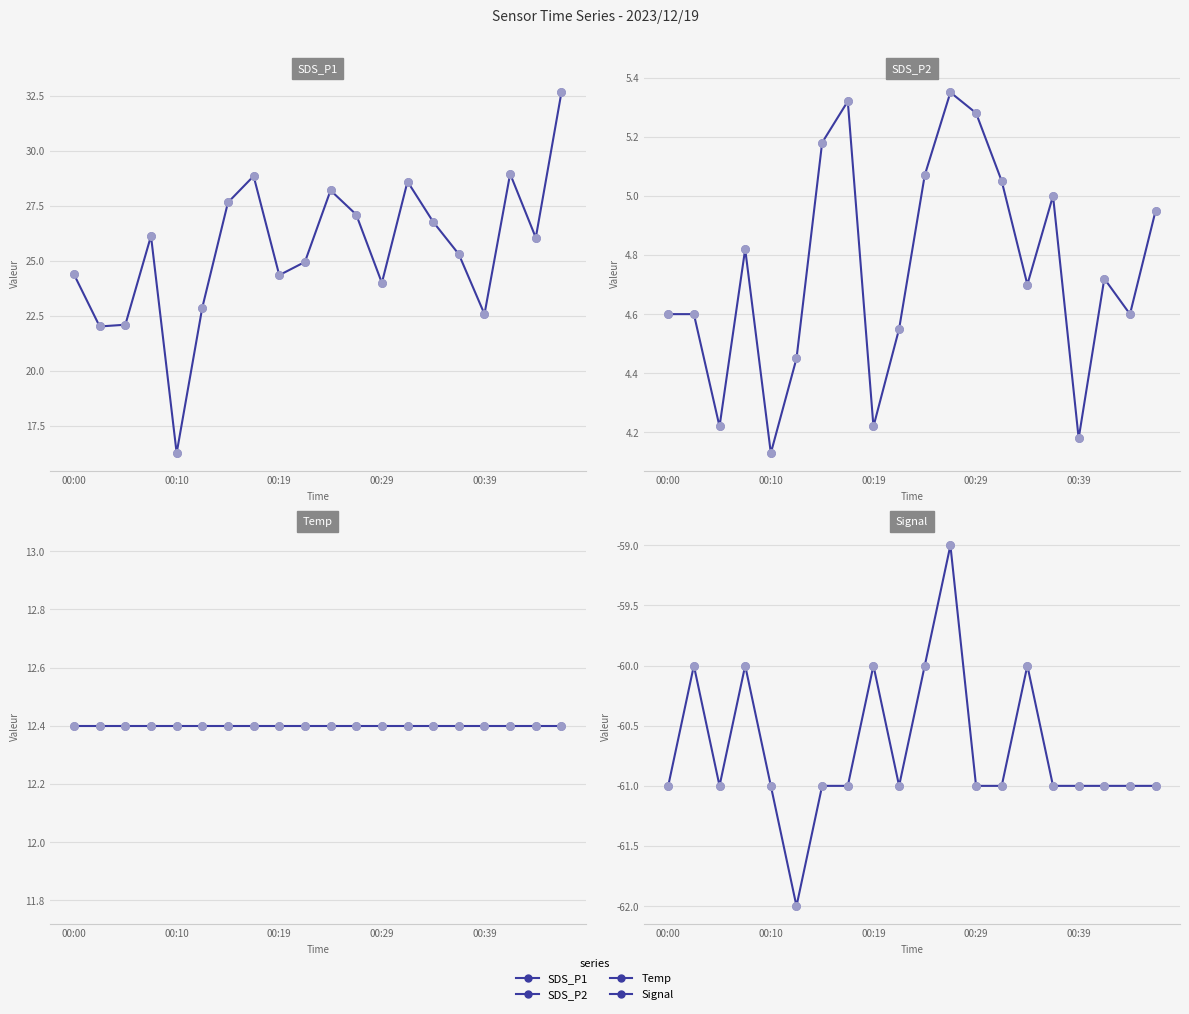

Which series contains the highest Y value?

SDS_P1